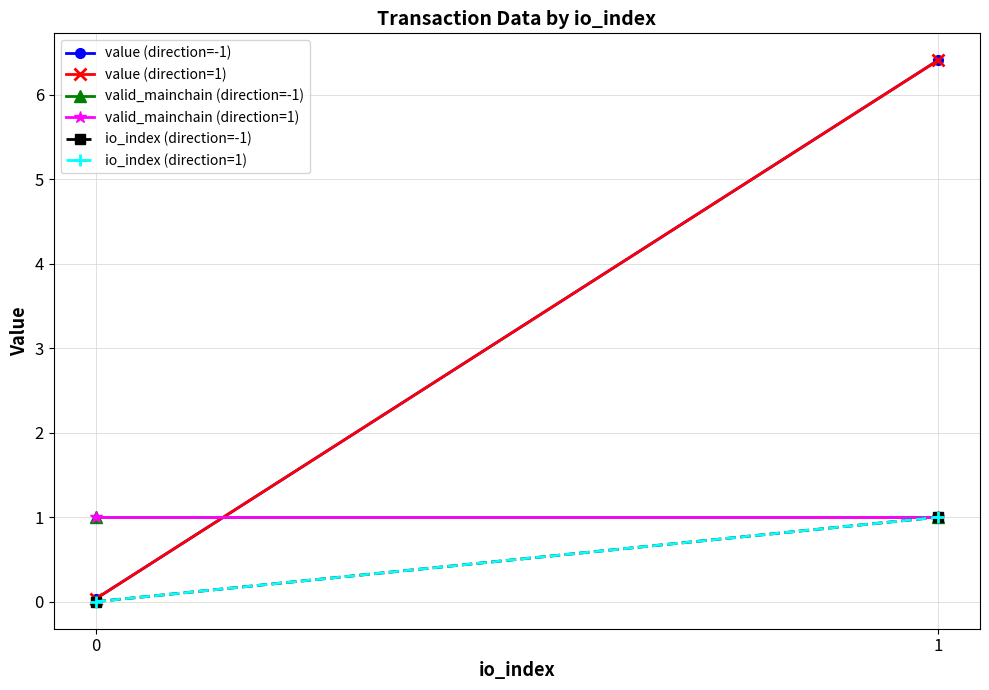

Between 0 and 1, which series saw the biggest shift?

value (direction=-1)